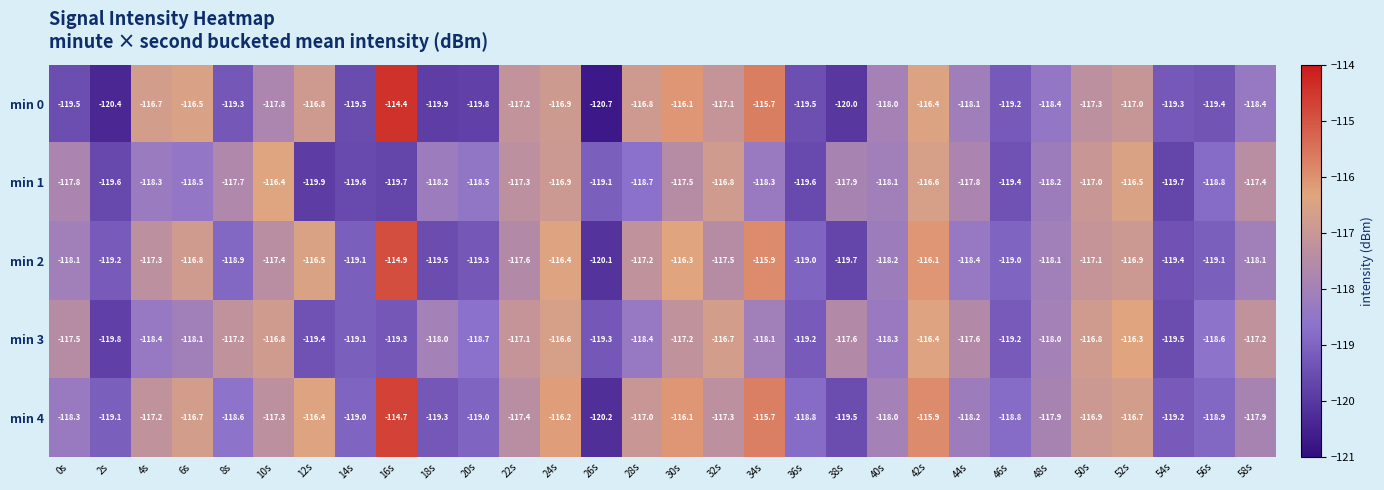

What is the sum of all min 4 values?

-3532.2